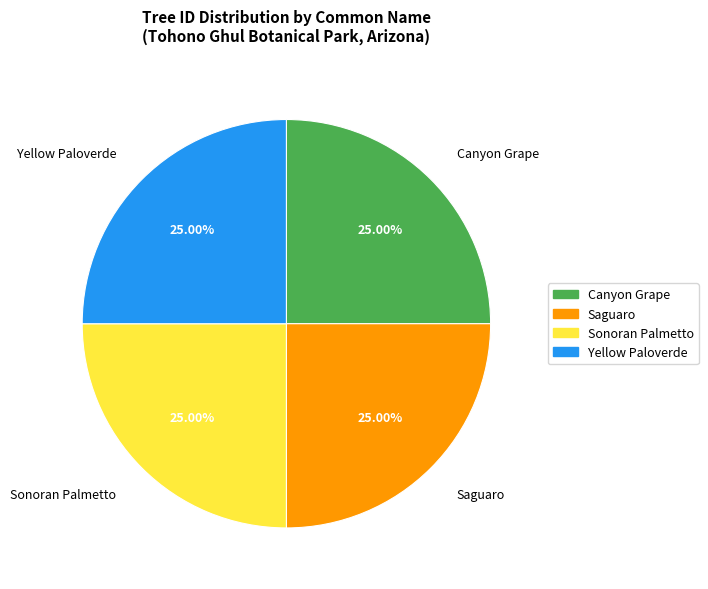

Approximately how many times larger is the value at Yellow Paloverde compared to Saguaro?

1.0